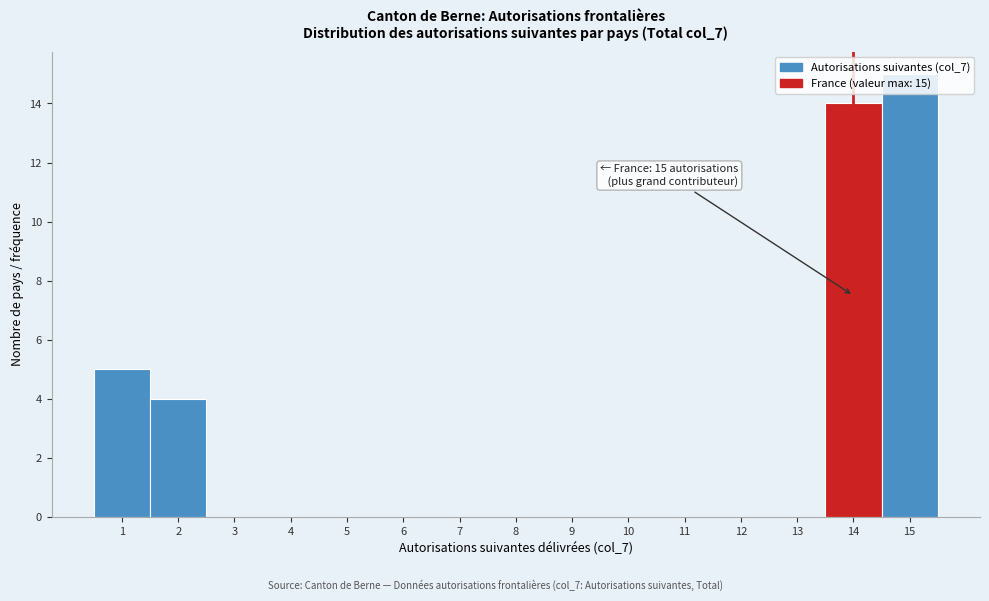

Which range on the x-axis has the tallest bar?

14.5 to 15.5